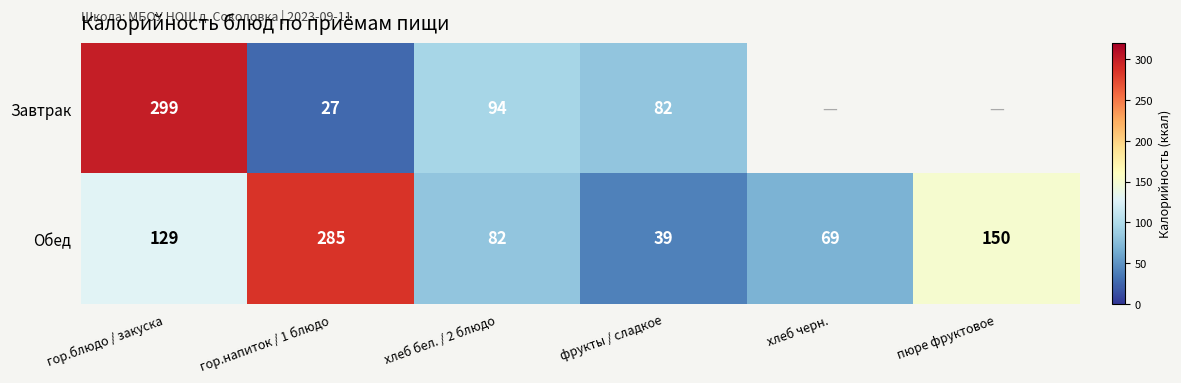

What is the total value across all series at фрукты / сладкое?

121